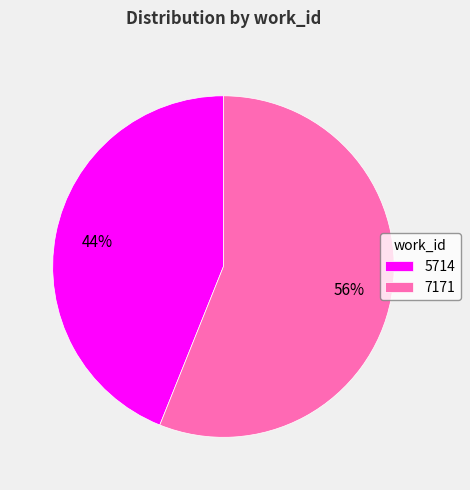

Which has a higher value, 5714 or 7171?

7171